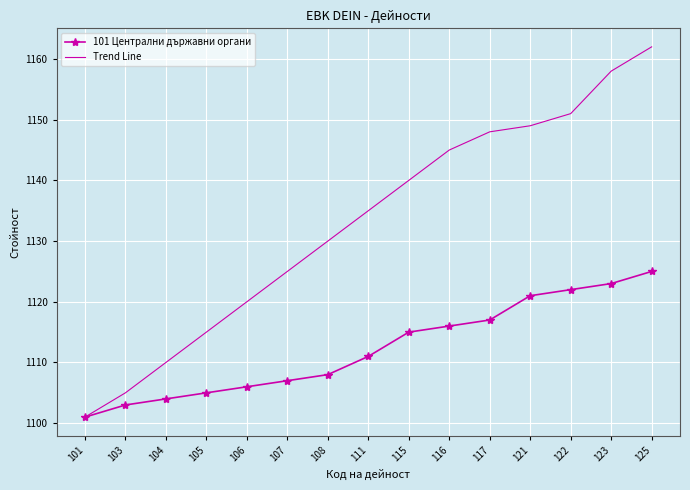

Rank the series at 104 from lowest to highest value.

101 Централни държавни органи, Trend Line